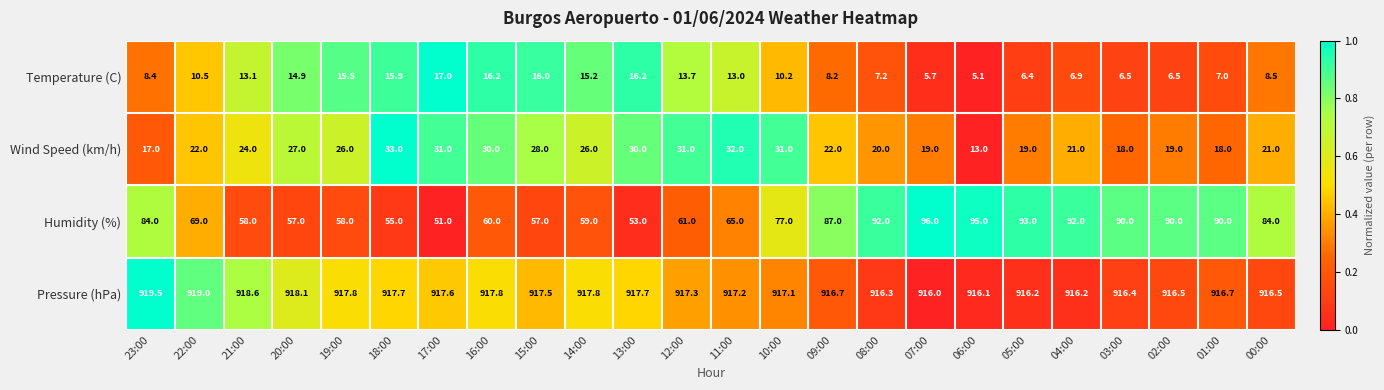

How many series are shown in this chart?

4